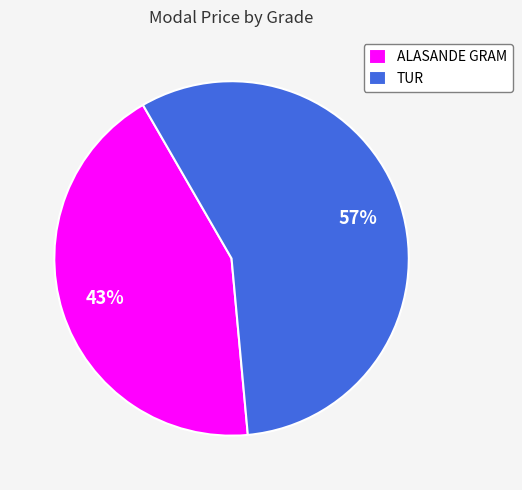

True or false: ALASANDE GRAM accounts for 43% of the total.

True